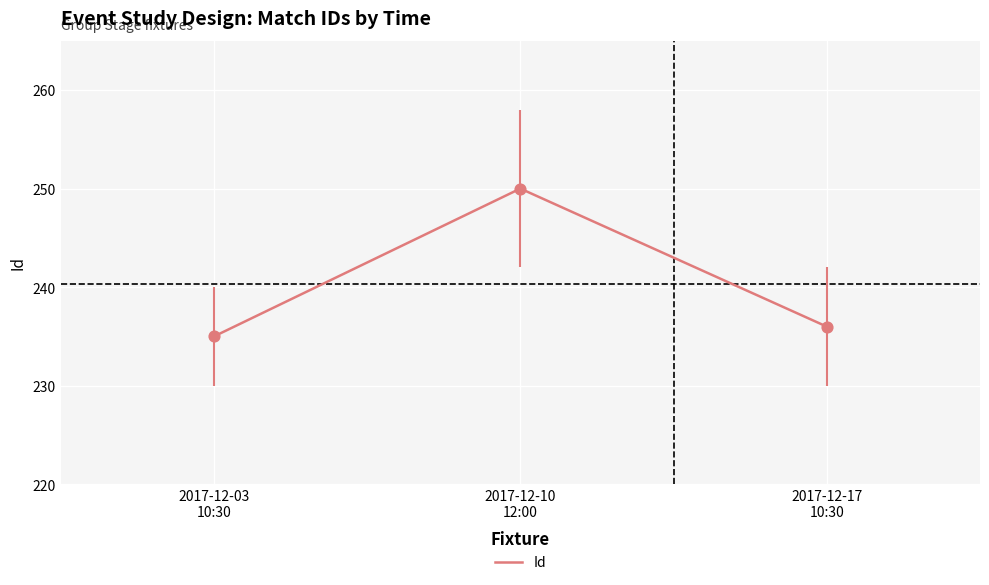

What is the change in value from 2017-12-10
12:00 to 2017-12-17
10:30?

-14